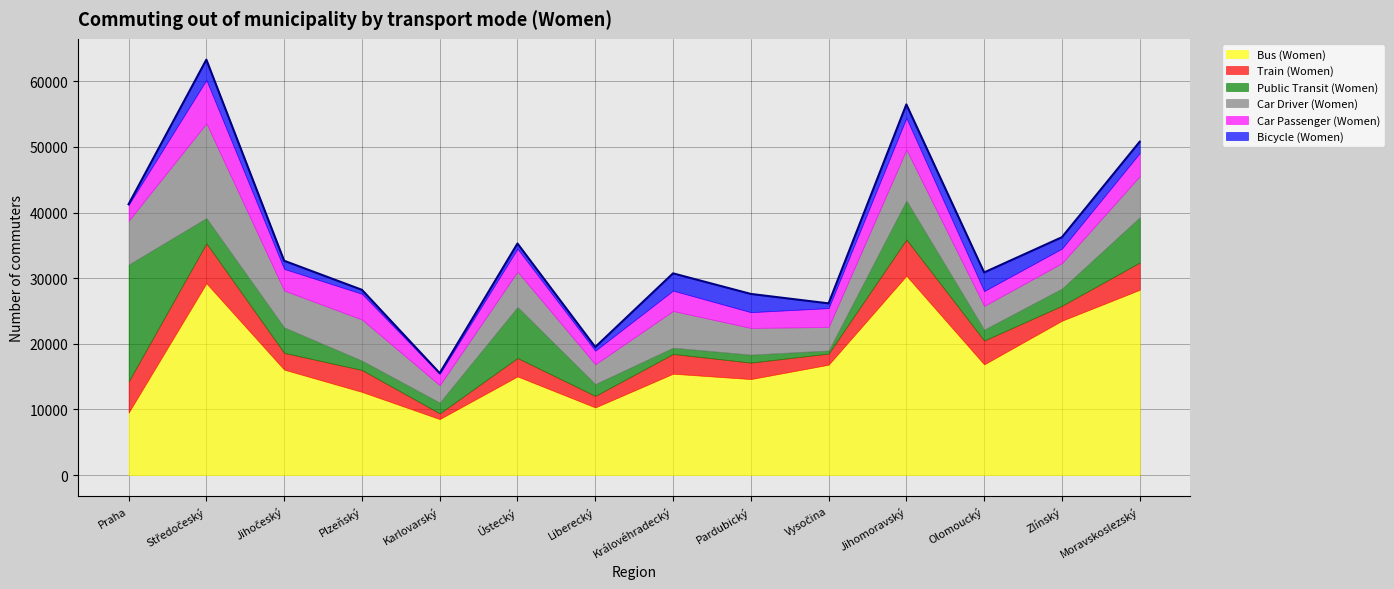

Does the chart have visible grid lines?

Yes